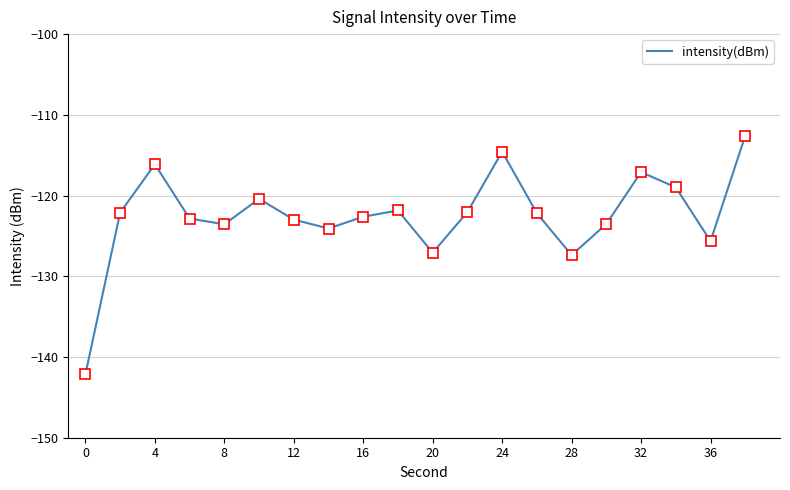

What is the difference between the maximum and minimum values?

29.6